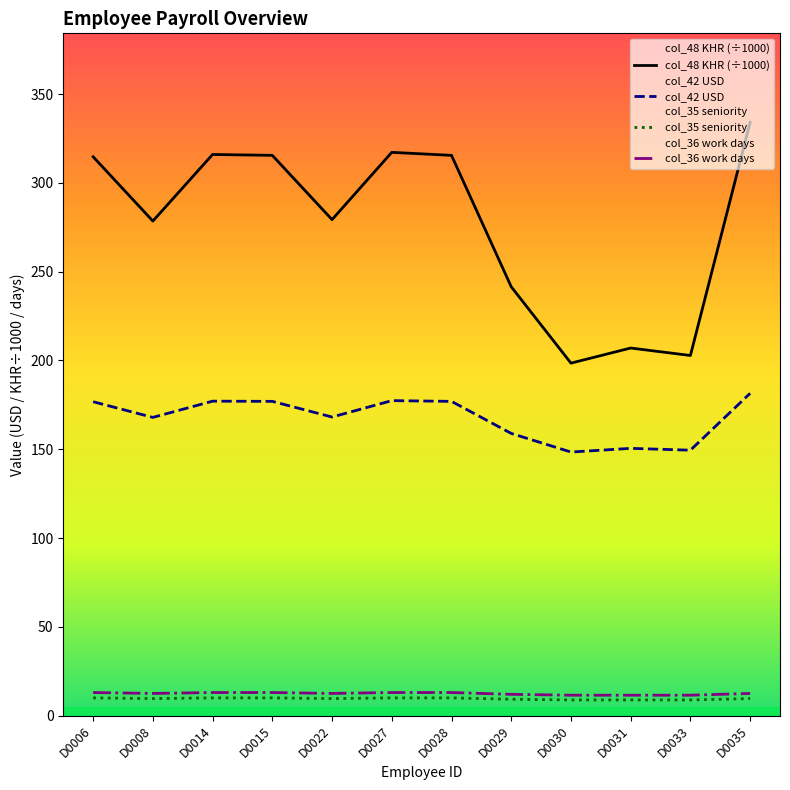

Which category has the highest value across all series?

D0035